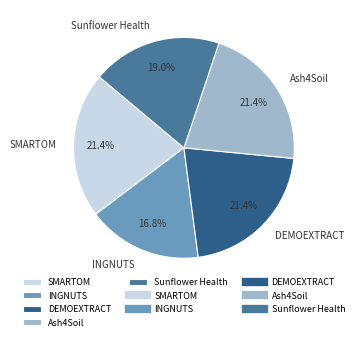

How many slices are in this pie chart?

5